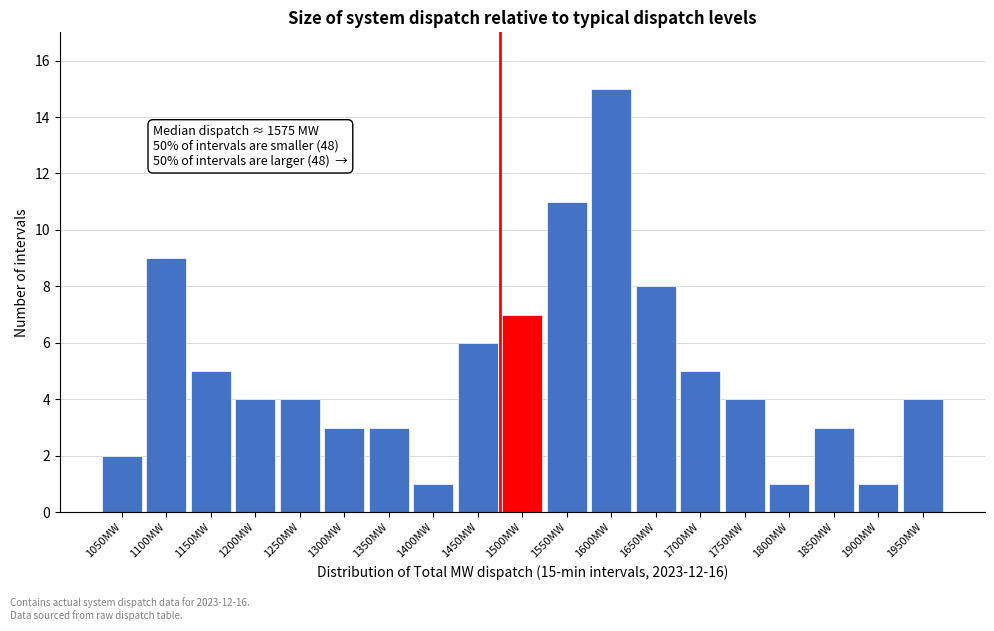

Reading right to left, what are all the values shown in this chart?

4	1	3	1	4	5	8	15	11	7	6	1	3	3	4	4	5	9	2